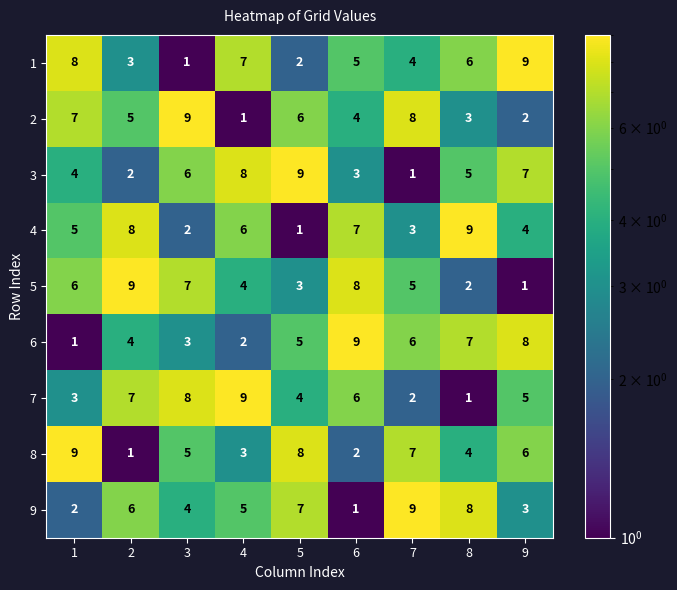

The value of 5 at 6 is 2. True or false?

False